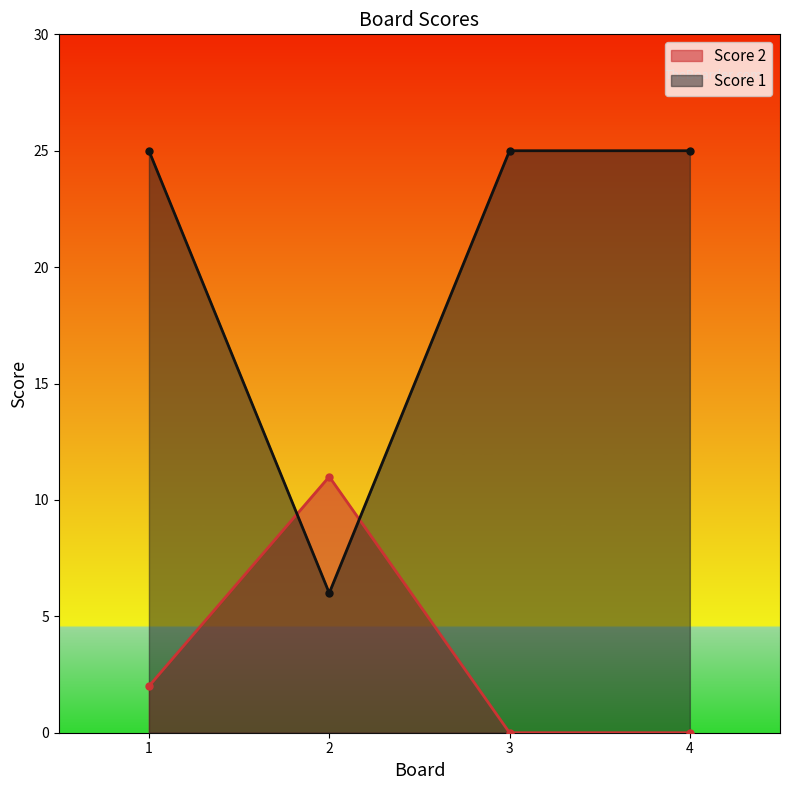

What is the difference between the maximum and minimum values in the Score 1 series?

19